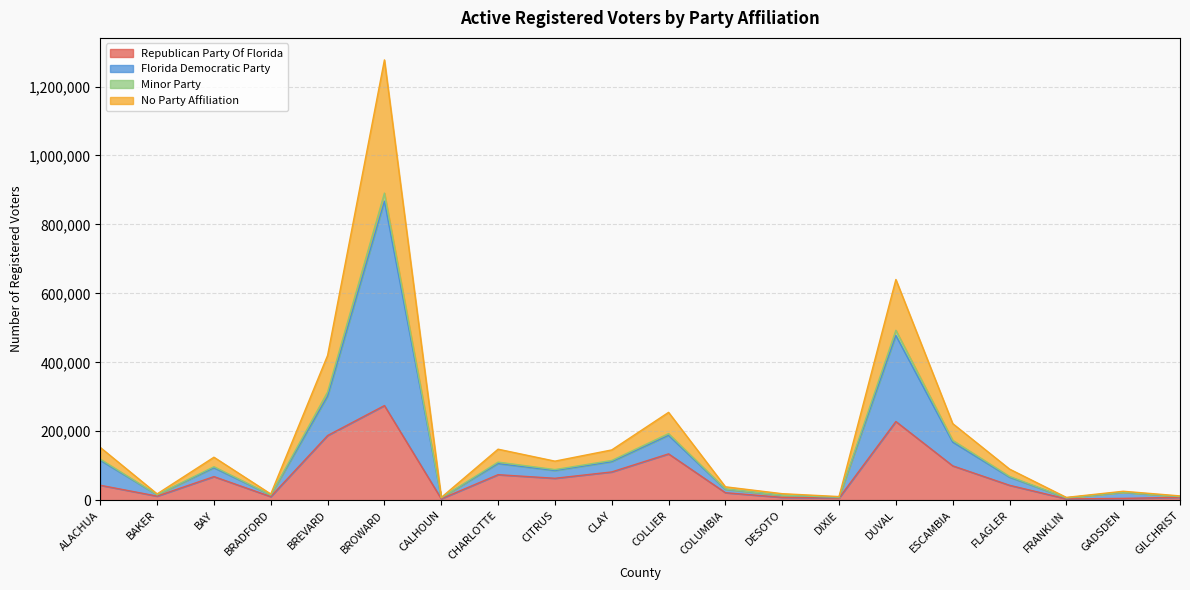

True or false: Republican Party Of Florida has a value of 300932 at BREVARD.

False